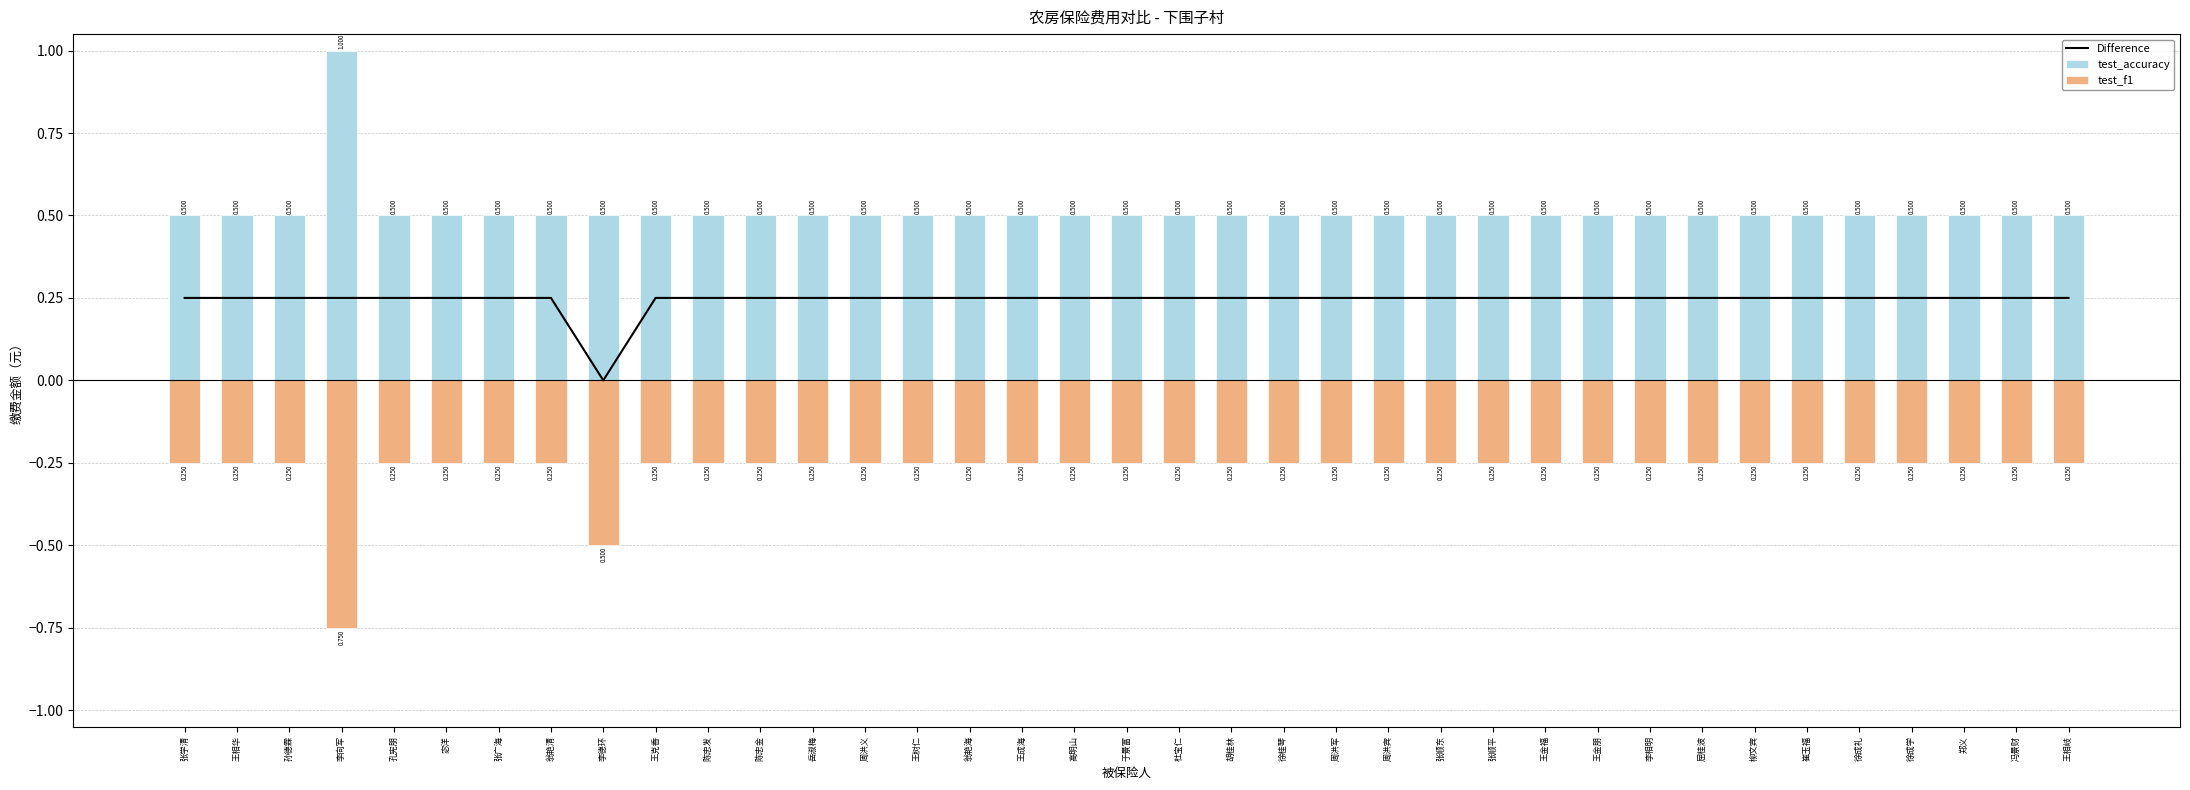

Rank the series at 崔玉福 from highest to lowest value.

test_accuracy, Difference, test_f1